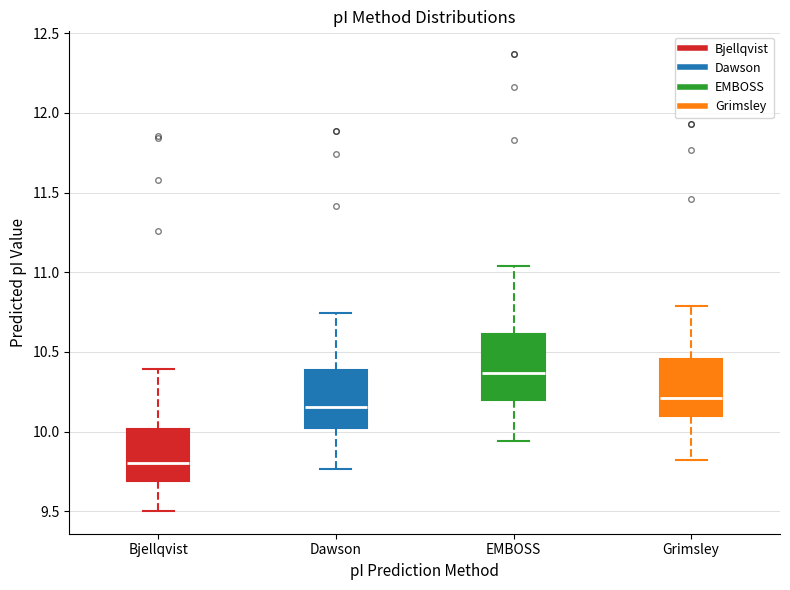

Which box has the lowest median line?

Bjellqvist